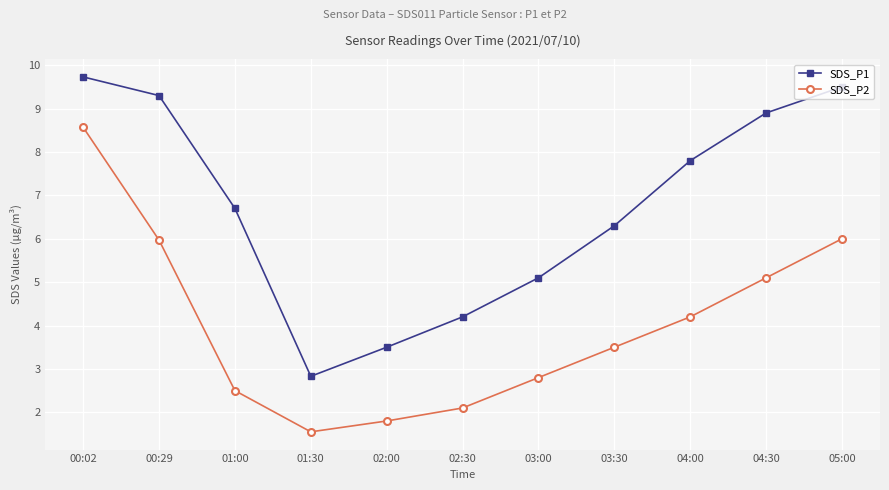

What is the sum of all SDS_P1 values?

73.9